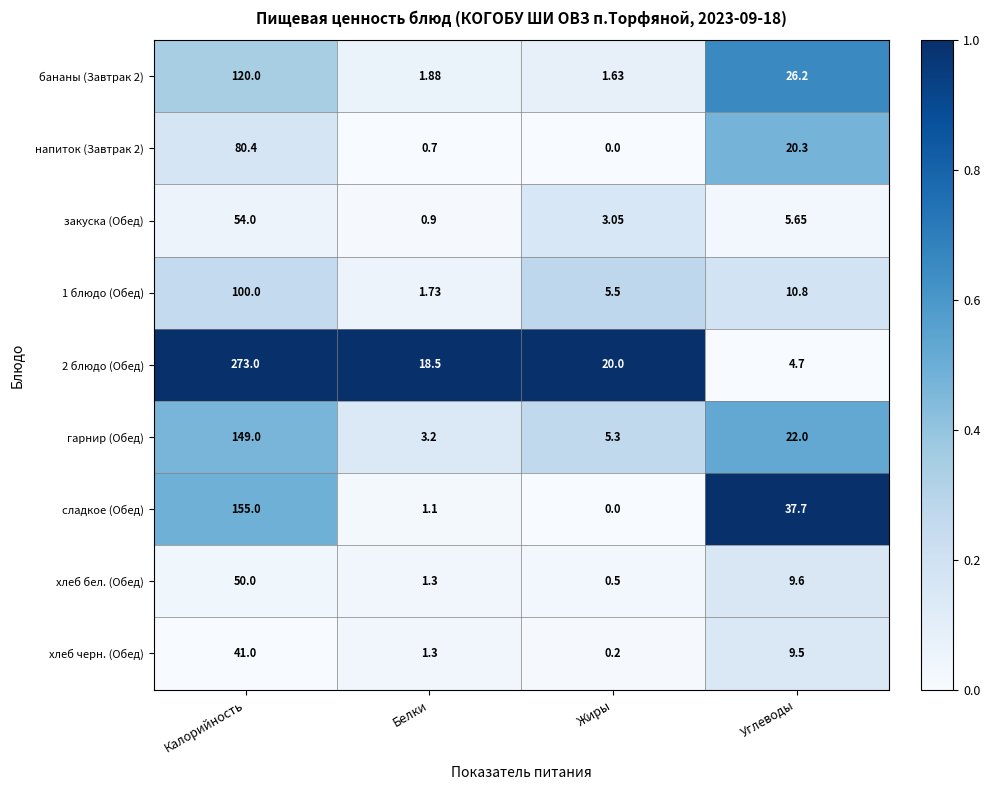

Where does the сладкое (Обед) series first go above 37?

Калорийность